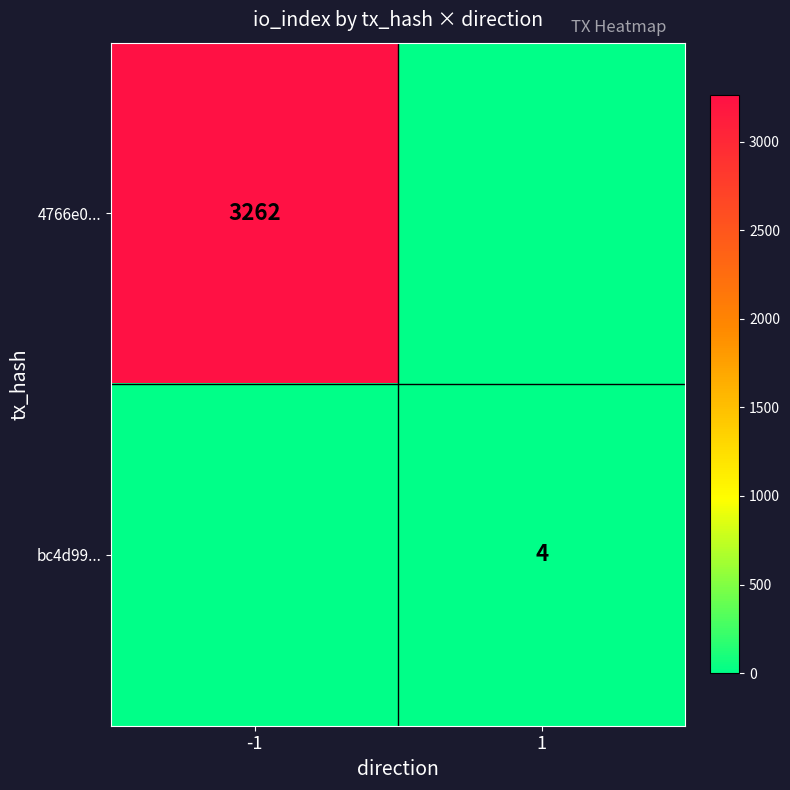

True or false: 4766e0... has a value of 1553 at -1.

False